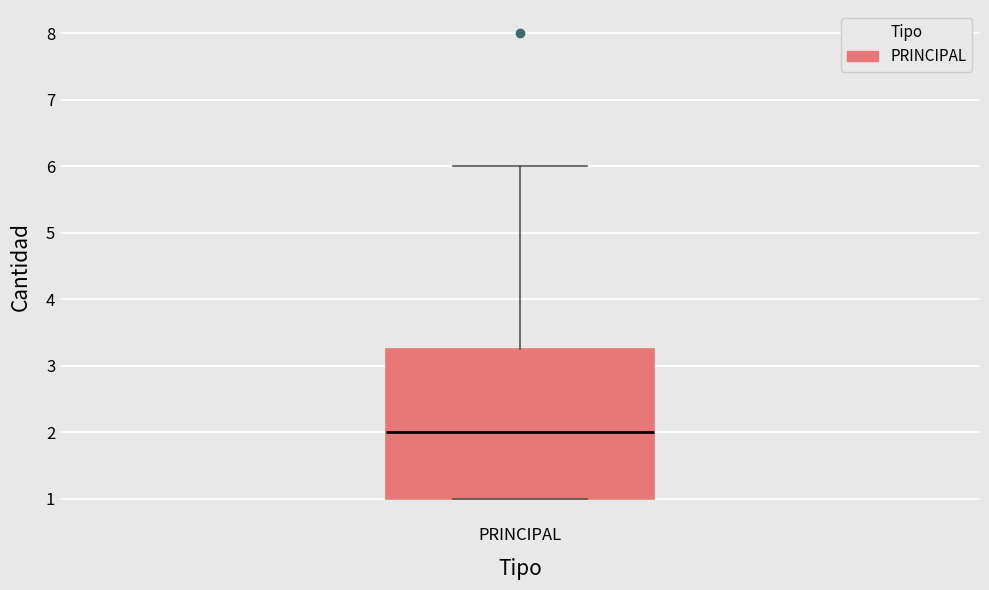

Transcribe this box plot: give where the median line is, the range the box spans, and where the two whiskers end, as read against the y-axis. The values are not printed on the chart, so give them approximately, as read against the axis.

median 2.0, box 1.0 to 3.3, whiskers 1.0 to 6.0